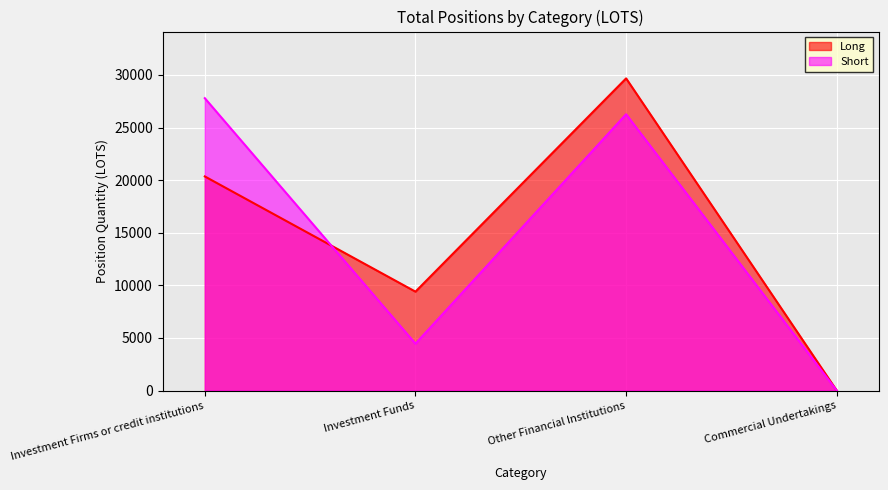

Reading left to right, transcribe all the data shown in this chart.

Long: Investment Firms or credit institutions=20353.2	Investment Funds=9401.6	Other Financial Institutions=29674.3	Commercial Undertakings=0.0
Short: Investment Firms or credit institutions=27792.0	Investment Funds=4455.0	Other Financial Institutions=26264.9	Commercial Undertakings=0.0